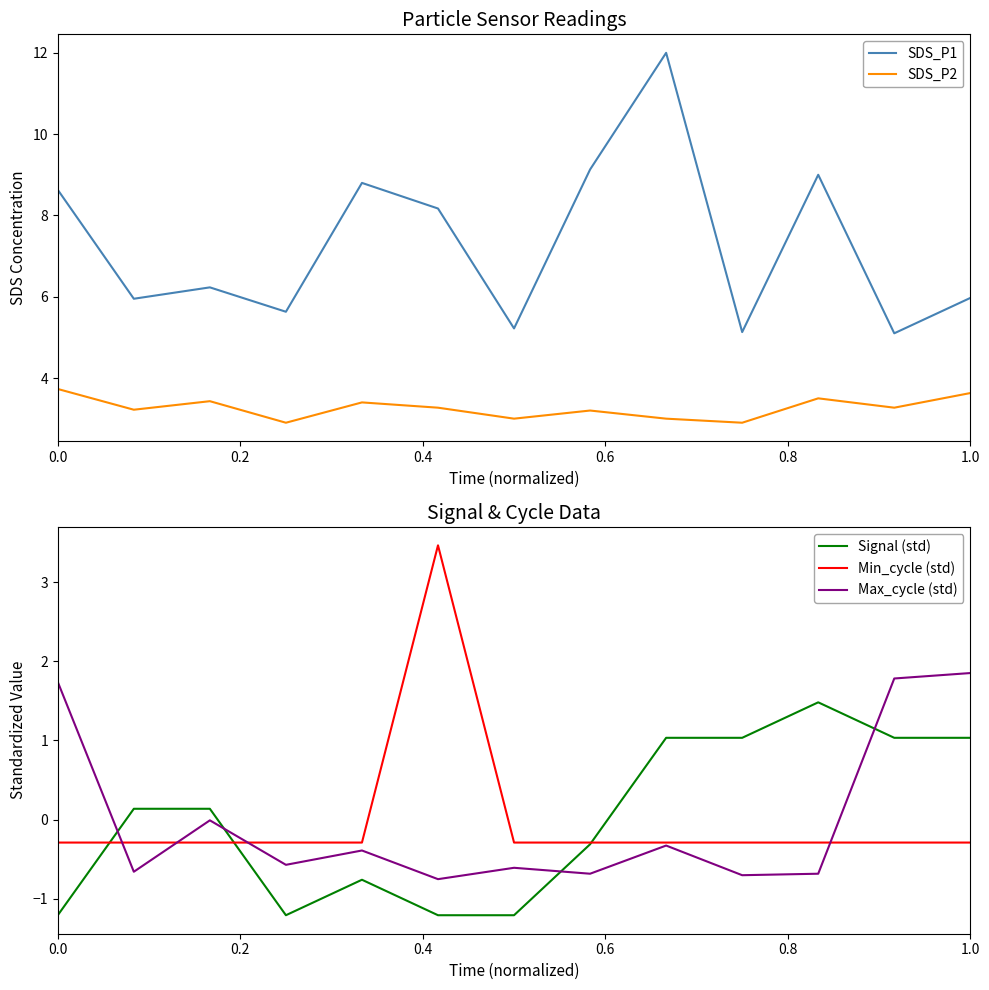

Does the chart have visible grid lines?

No